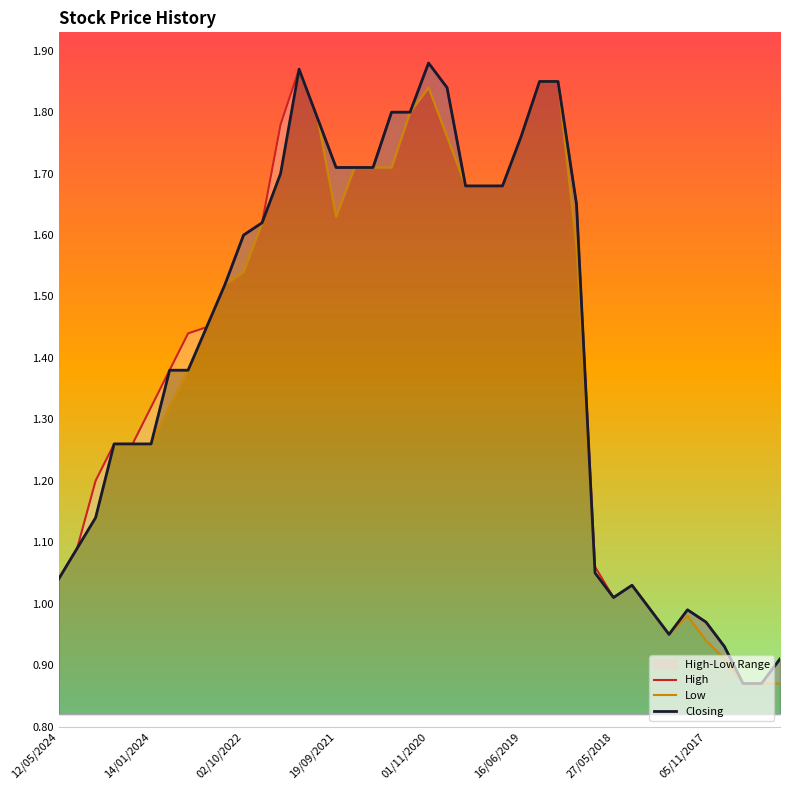

Between 14 and 39, which series saw the biggest shift?

Low